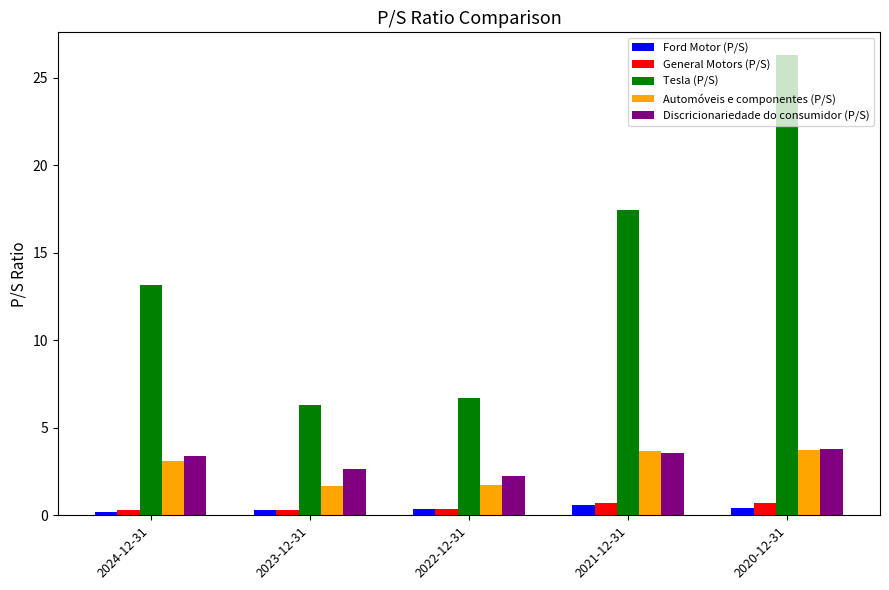

Which series has the largest total across all categories?

Tesla (P/S)